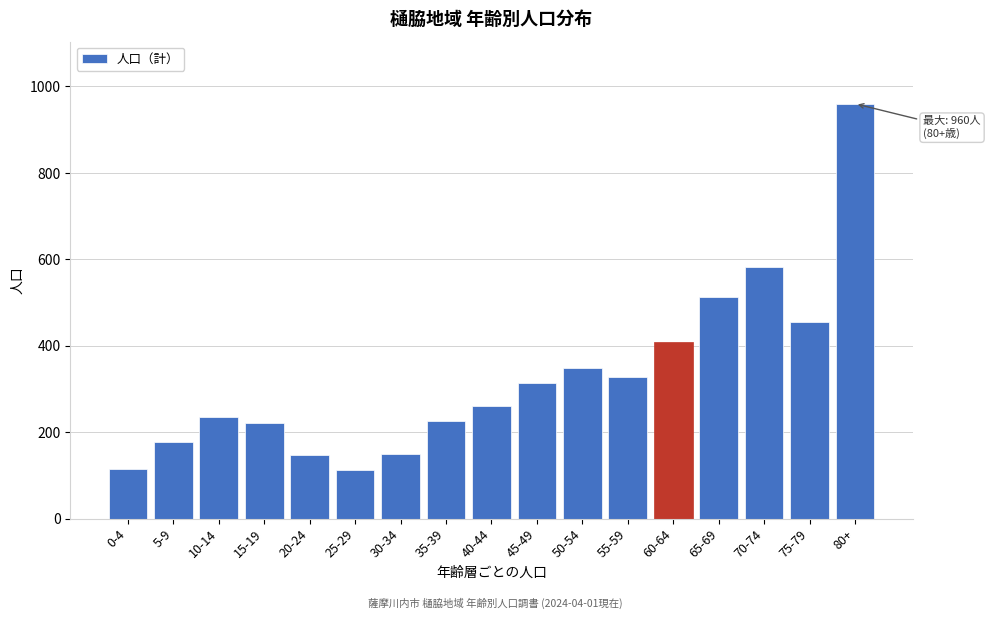

Is it true that the value at 50-54 is 348?

True